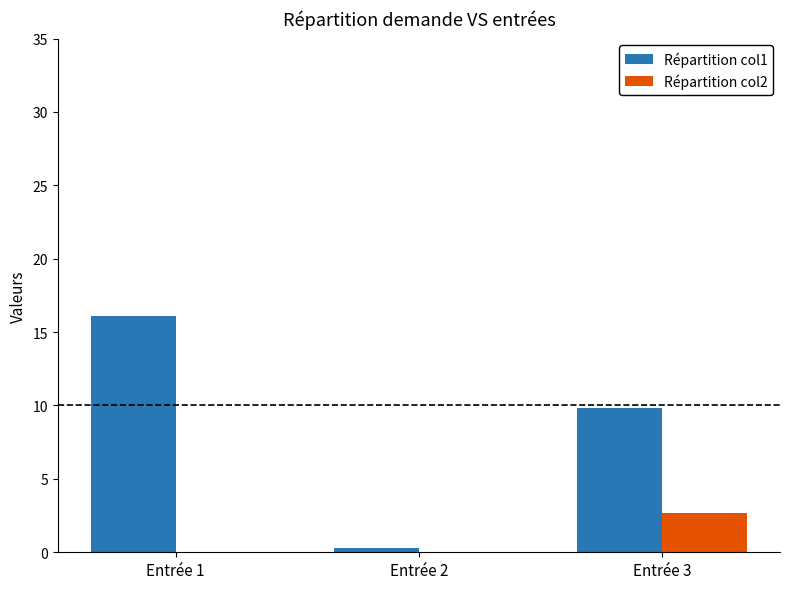

The value of Répartition col1 at Entrée 1 is 16.1. True or false?

True